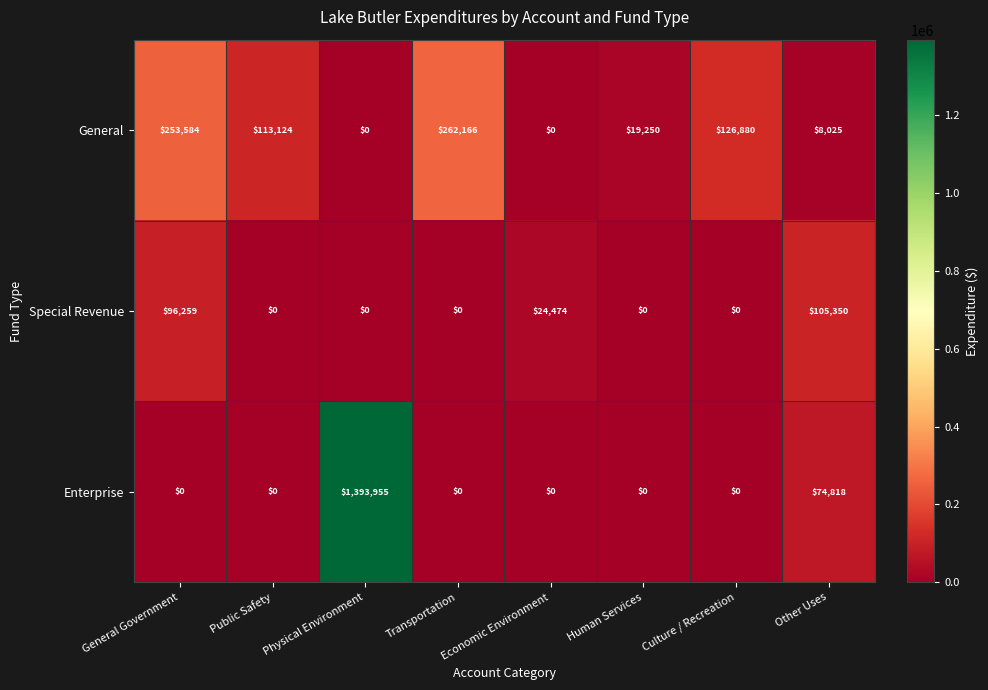

Which label corresponds to the largest value in the chart?

Physical Environment